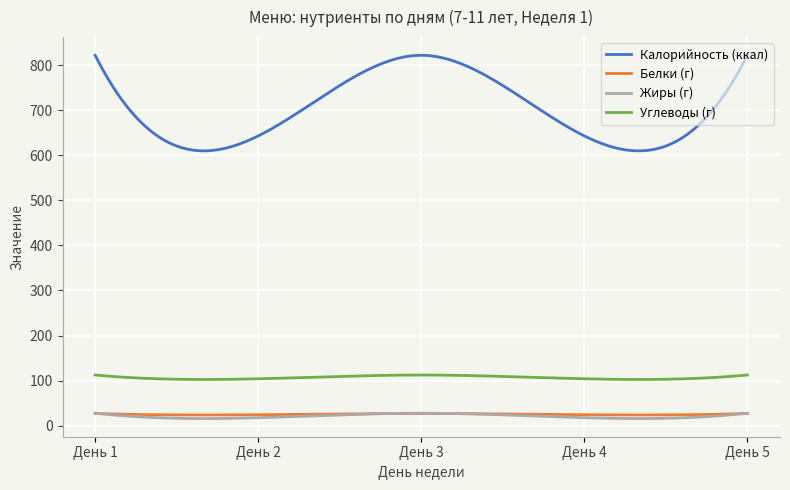

True or false: Углеводы (г) and Жиры (г) cross at least once.

False